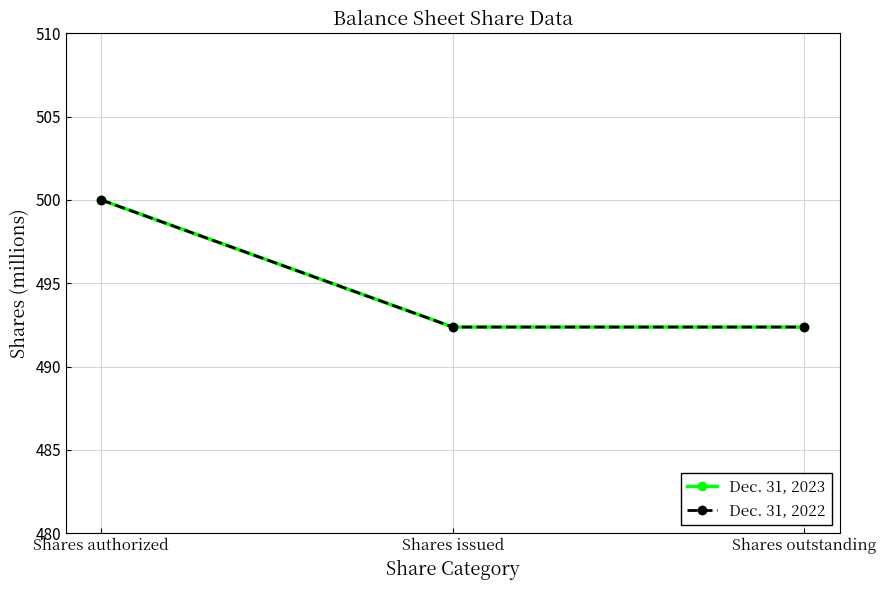

What are all the series names shown in the legend?

Dec. 31, 2023, Dec. 31, 2022